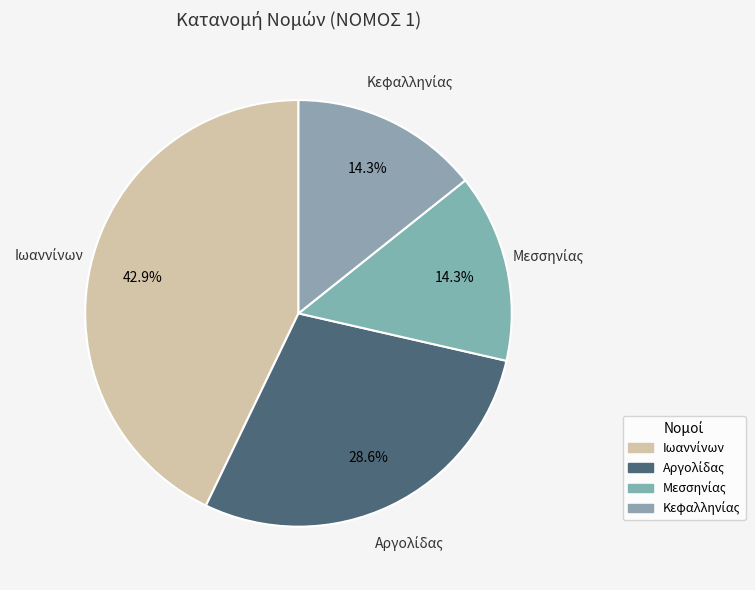

Does Αργολίδας represent more than half of the total?

No